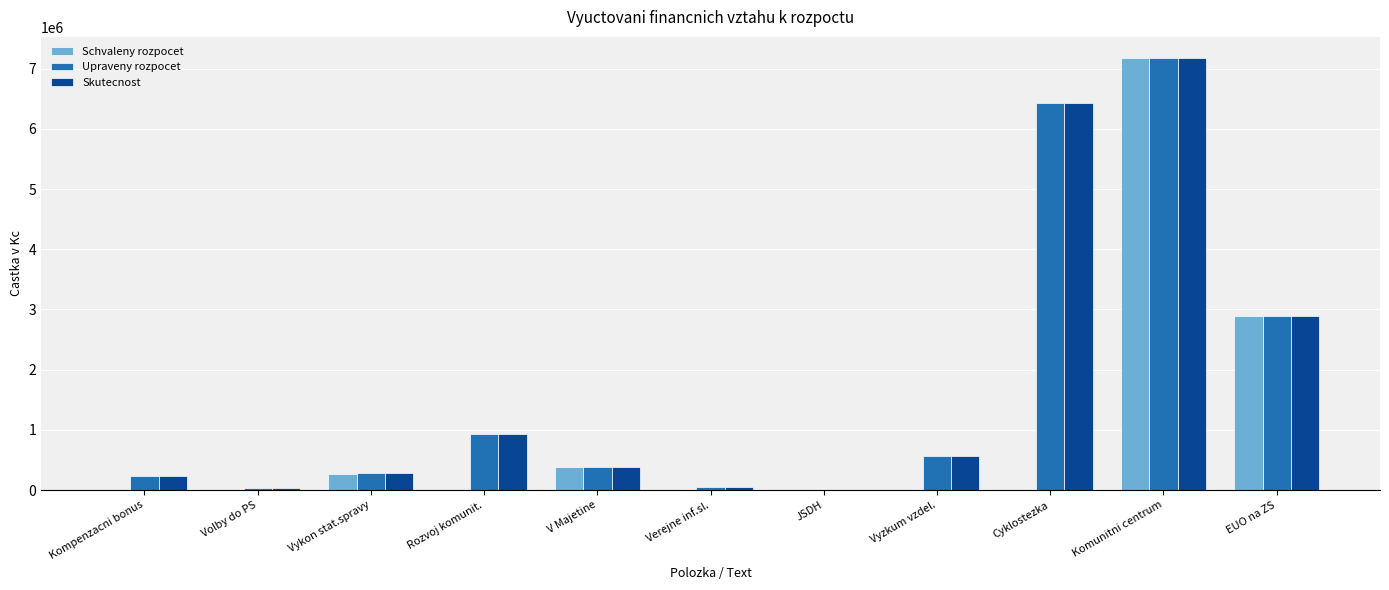

At which category does the chart reach its peak across all series?

Komunitni centrum